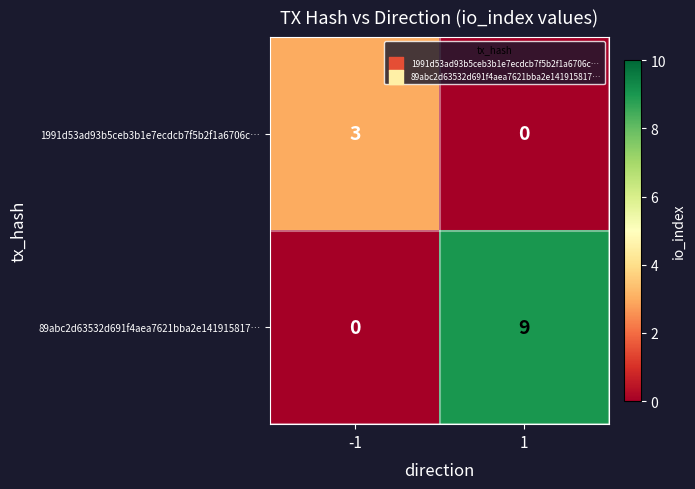

What is the sum of the 1991d53ad93b5ceb3b1e7ecdcb7f5b2f1a6706c… values at 1 and -1?

3